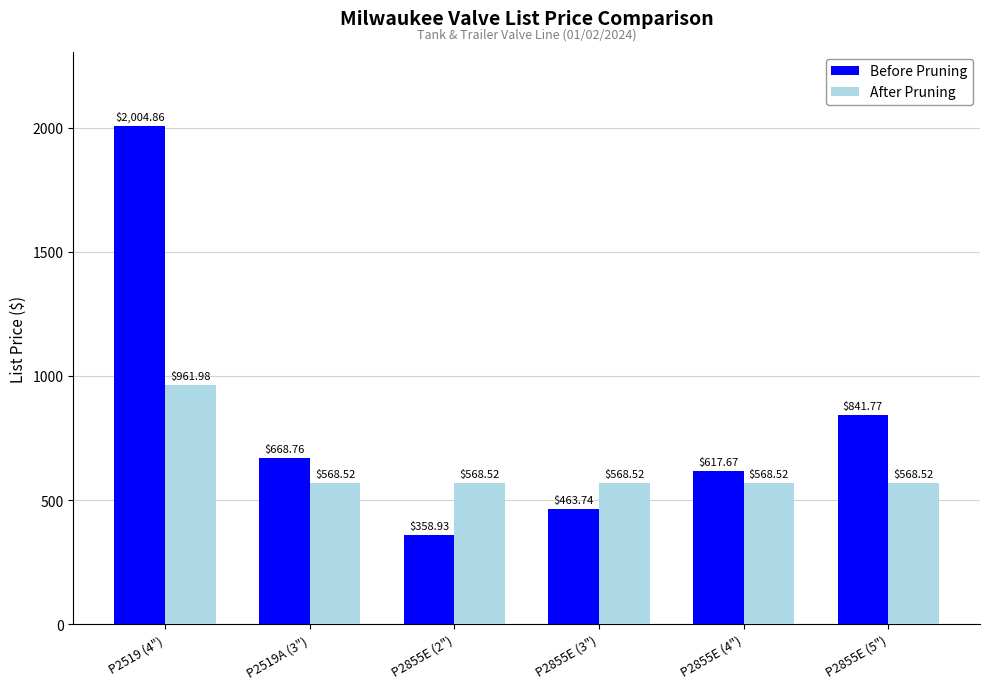

What is the sum of all Before Pruning values?

4955.7